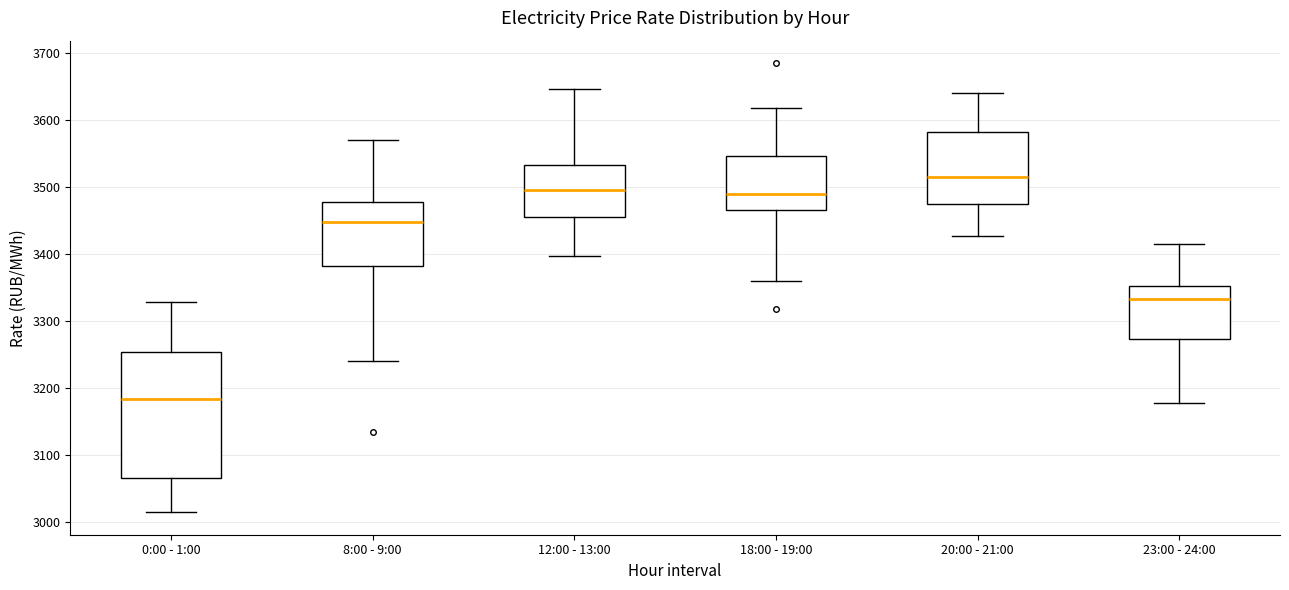

Reading left to right, read every box against the y-axis: the position of its median line, the range the box covers, and the ends of its whiskers. The values are not printed on the chart, so give them approximately, as read against the axis.

0:00 - 1:00: median 3180, box 3060 to 3250, whiskers 3010 to 3330
8:00 - 9:00: median 3450, box 3380 to 3480, whiskers 3240 to 3570
12:00 - 13:00: median 3500, box 3450 to 3530, whiskers 3400 to 3650
18:00 - 19:00: median 3490, box 3470 to 3550, whiskers 3360 to 3620
20:00 - 21:00: median 3520, box 3470 to 3580, whiskers 3430 to 3640
23:00 - 24:00: median 3330, box 3270 to 3350, whiskers 3180 to 3420